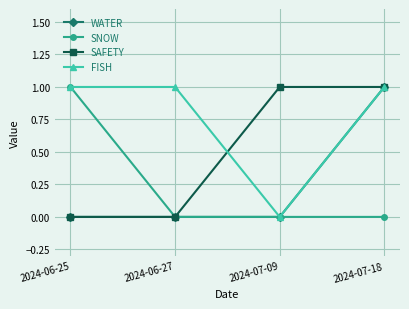

At which label does WATER reach its peak?

2024-07-18